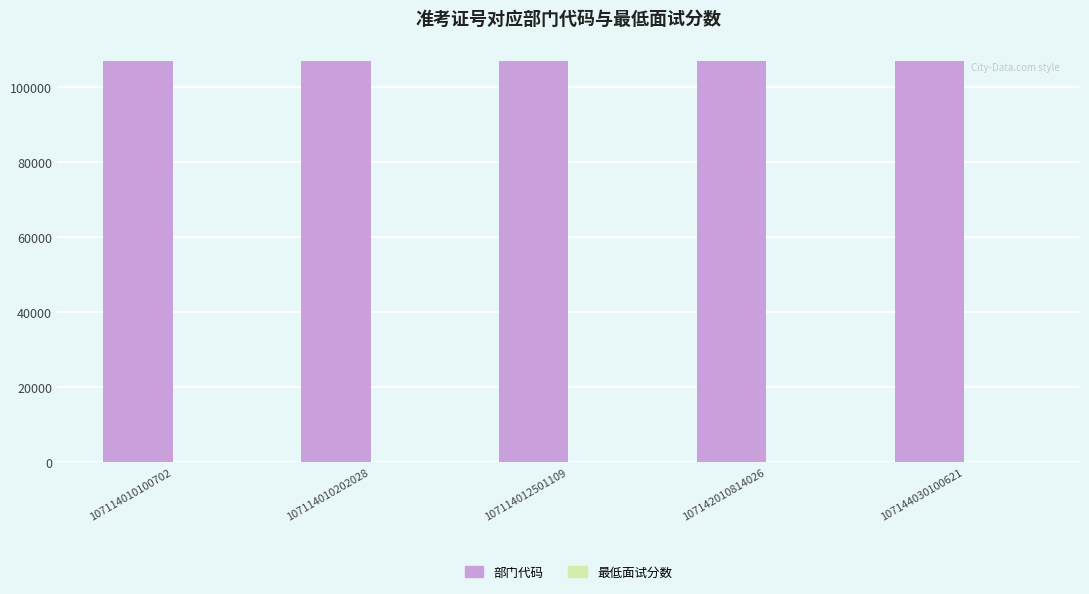

What is the maximum value shown in the chart?

107104.0